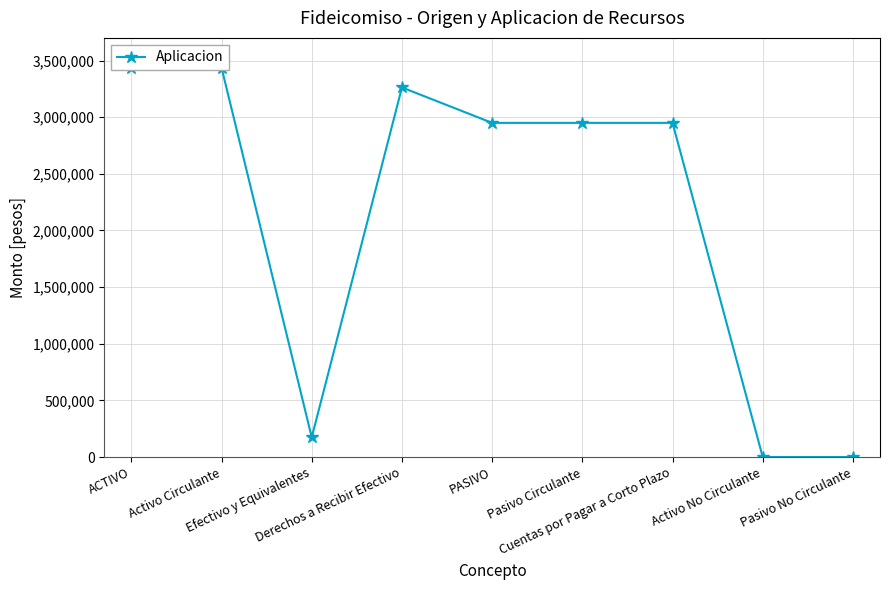

What is the ratio of the value at Activo Circulante to the value at Derechos a Recibir Efectivo?

1.1